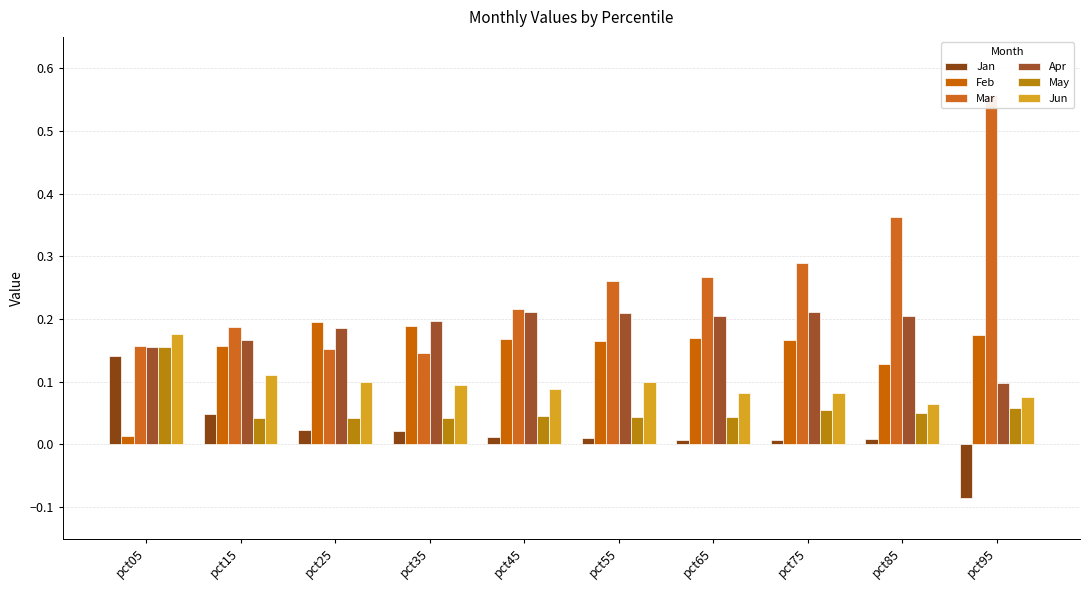

At which label does Jan first exceed 0?

pct05